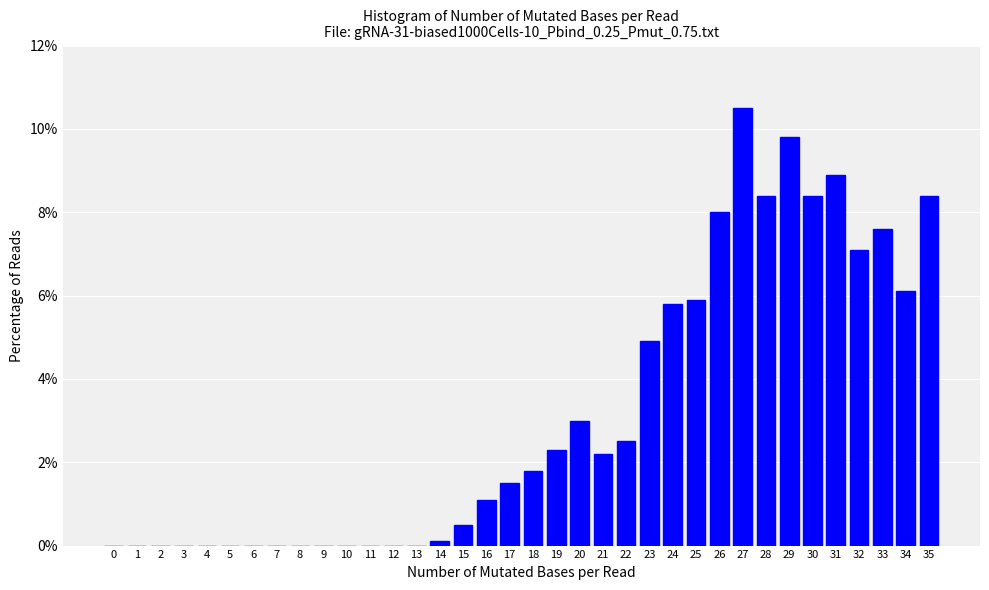

What is the sum of the values at 19 and 10?

2.3